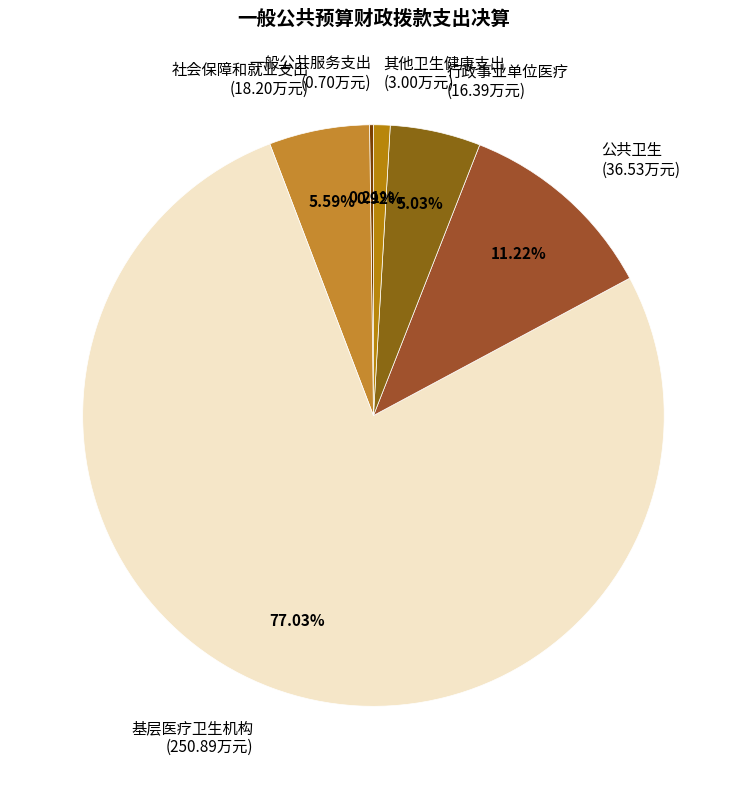

Is there any slice that represents more than half of the pie?

Yes